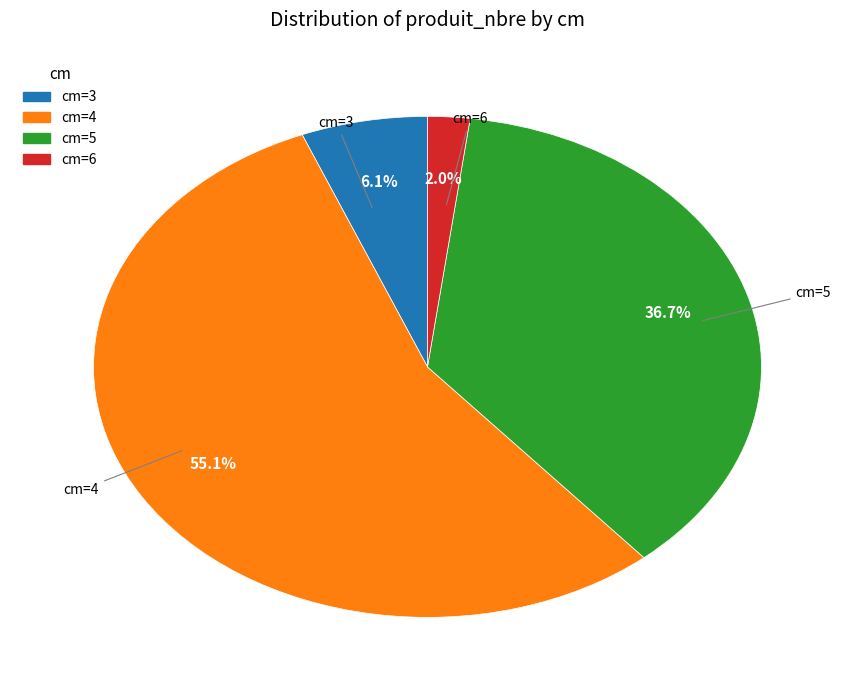

Between cm=6 and cm=5, which is larger?

cm=5